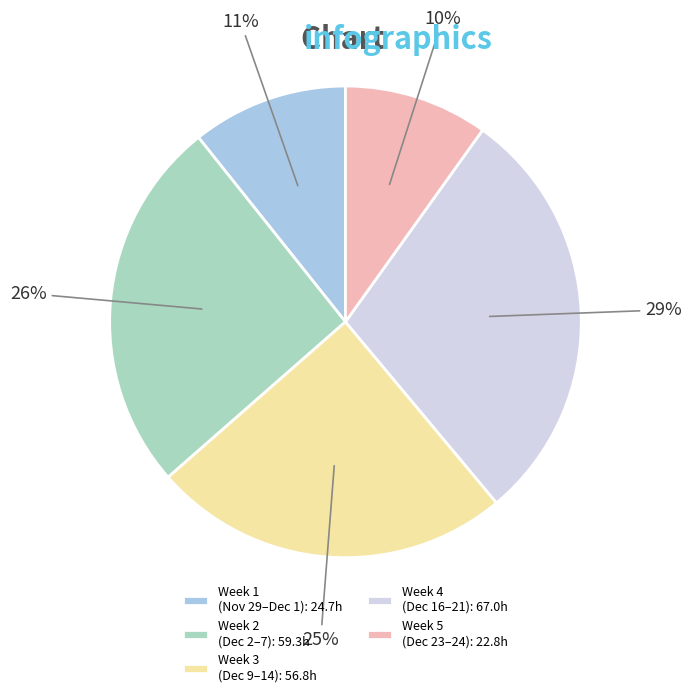

What is the smallest slice in the pie chart?

Week 5 (Dec 23–24): 22.8h